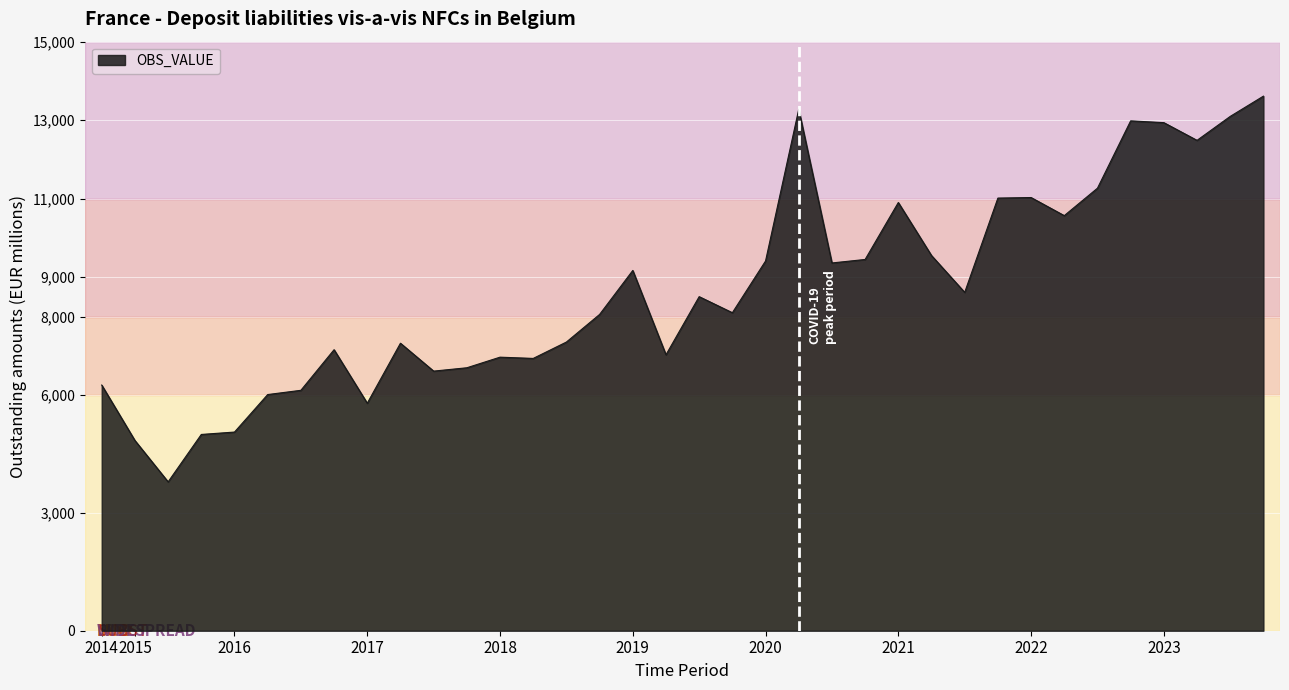

What is the smallest value displayed?

3791